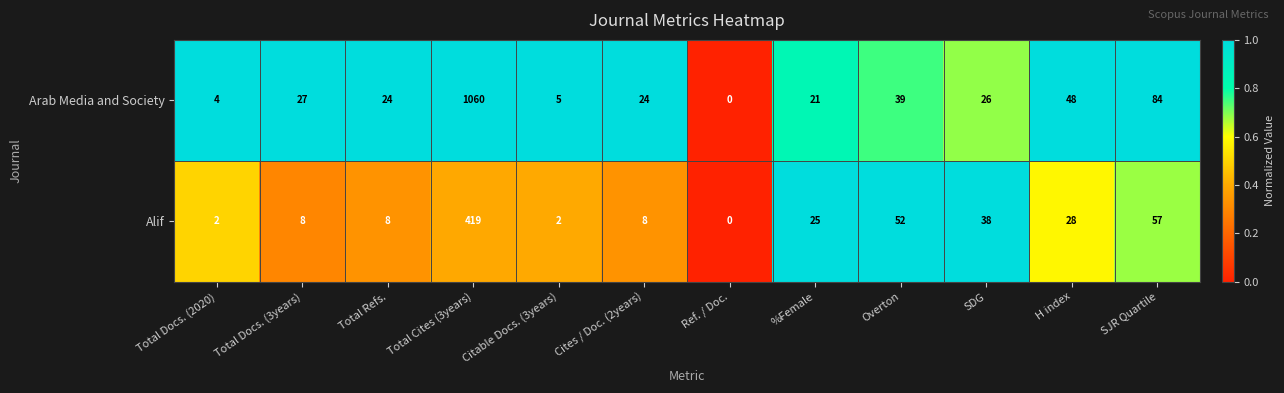

Rank the series by their maximum value, from lowest to highest.

Alif, Arab Media and Society